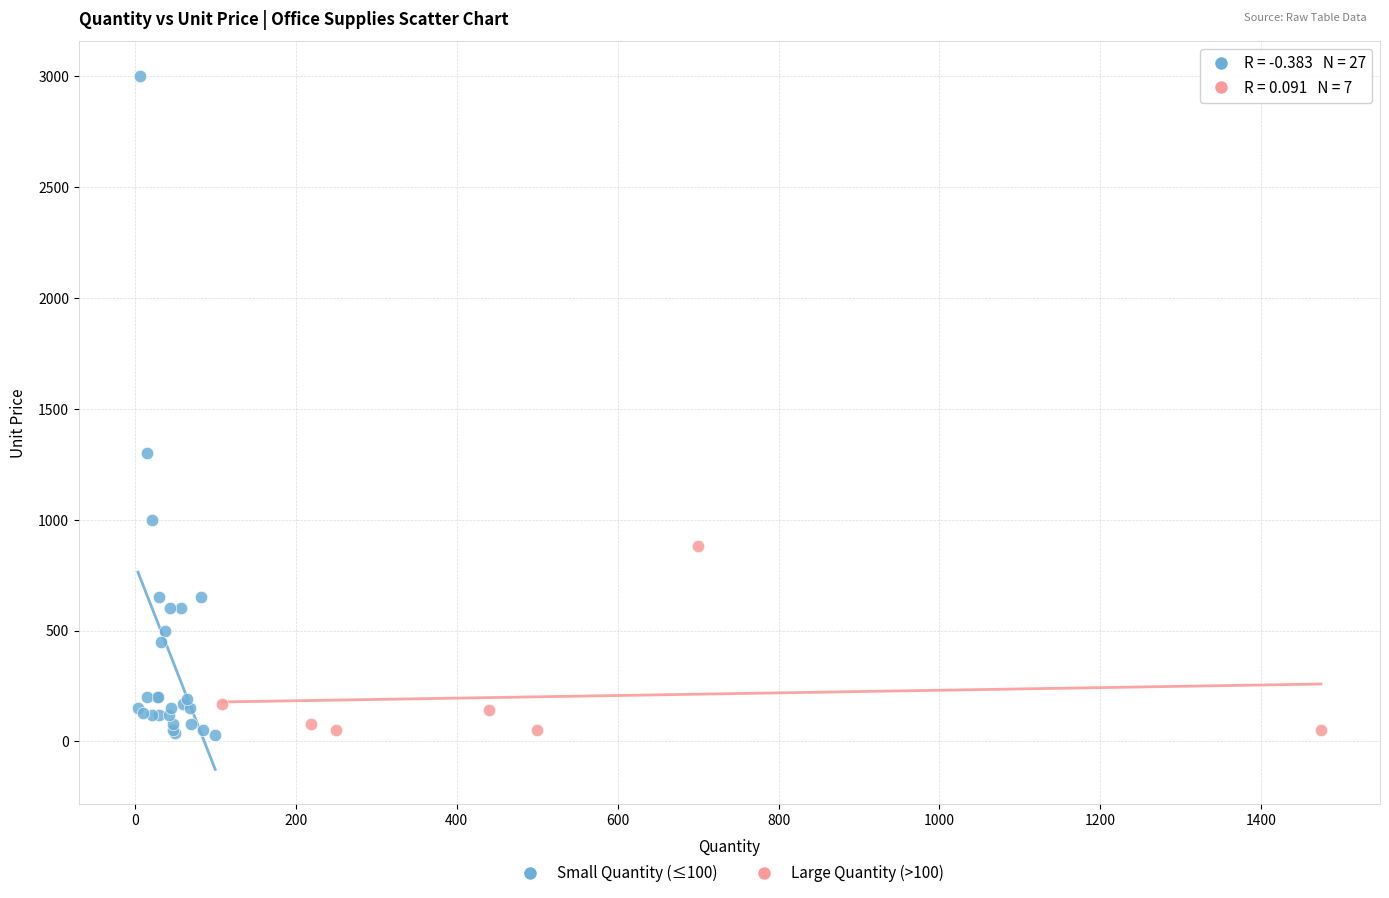

Which series contains the highest Y value?

Small Quantity (≤100)